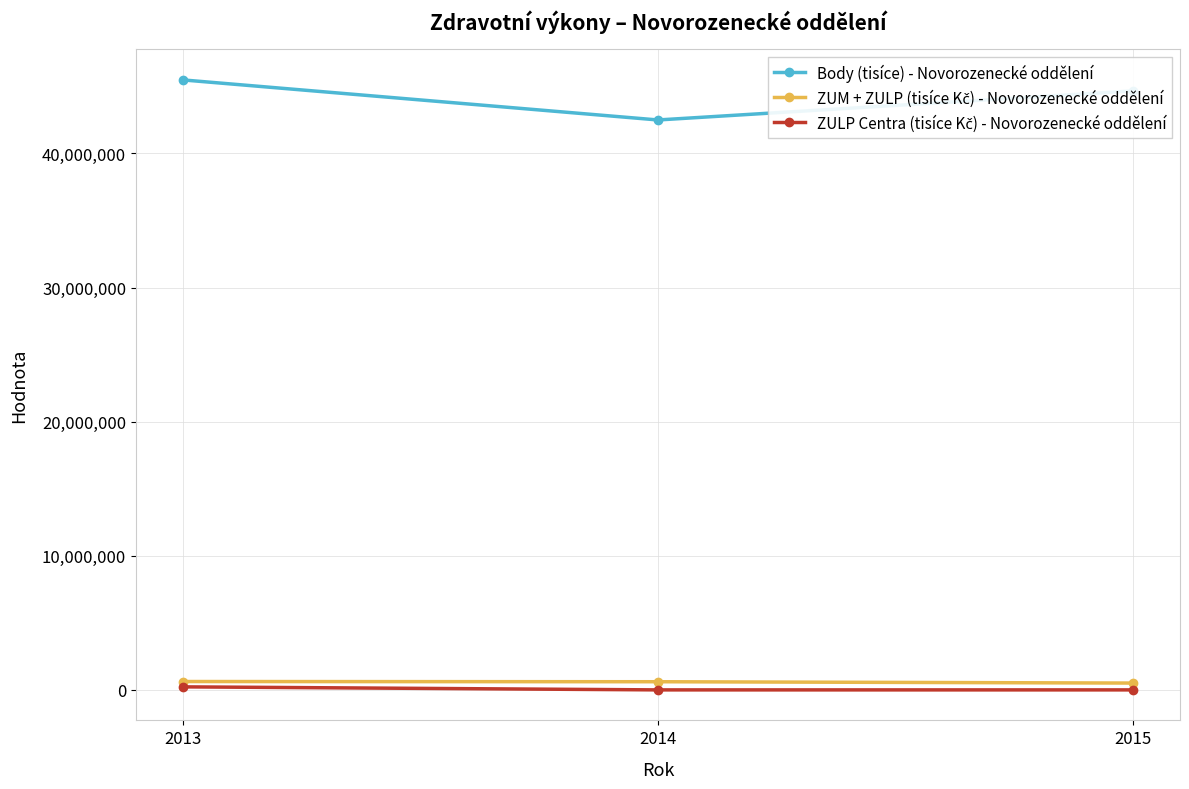

At how many categories does at least one series exceed 17197897?

3